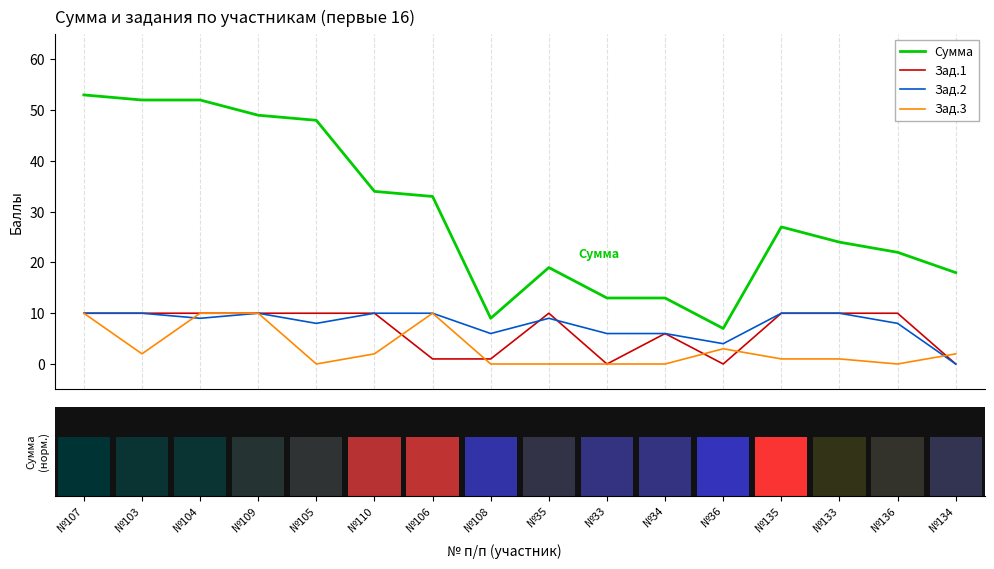

Where does the Зад.2 series first go above 9?

№107